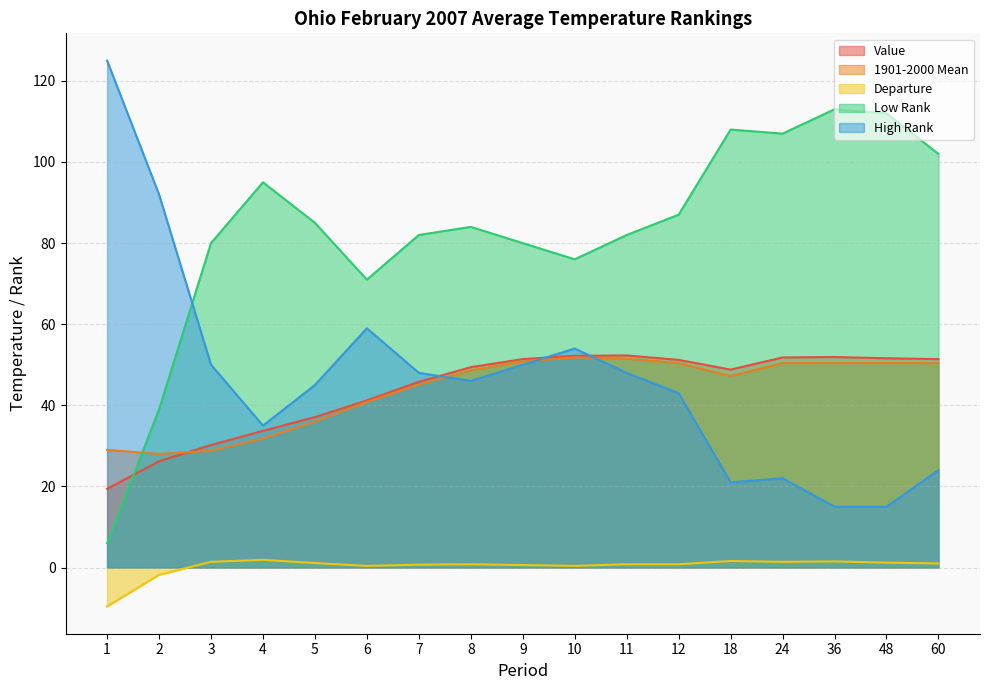

Is it true that High Rank equals 67.4 at 9?

False